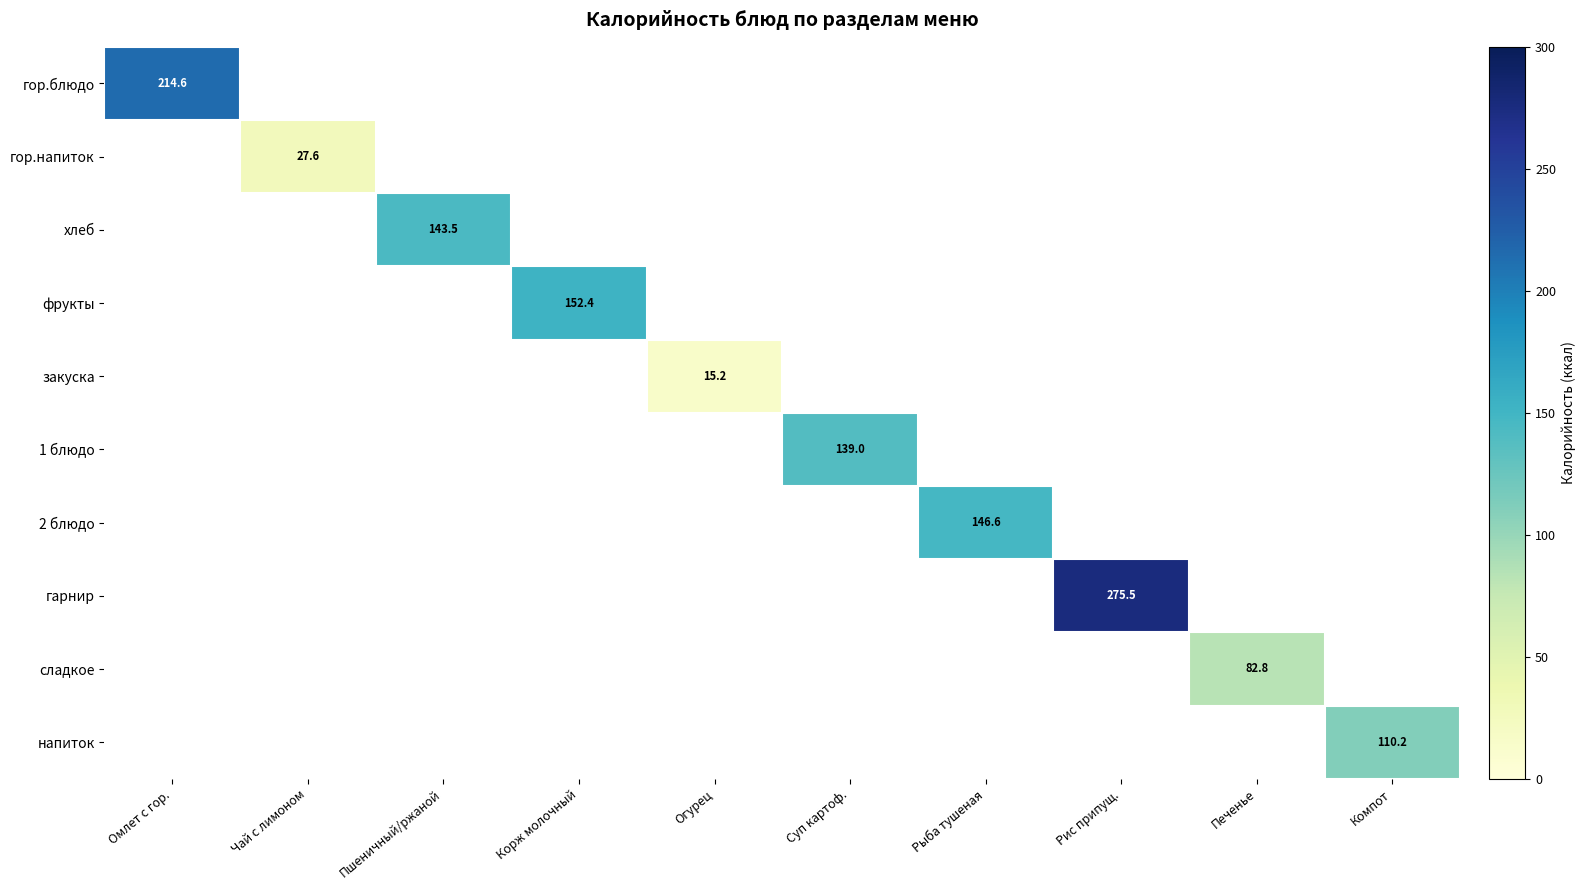

Is it true that гор.напиток equals 36.8 at Чай с лимоном?

False